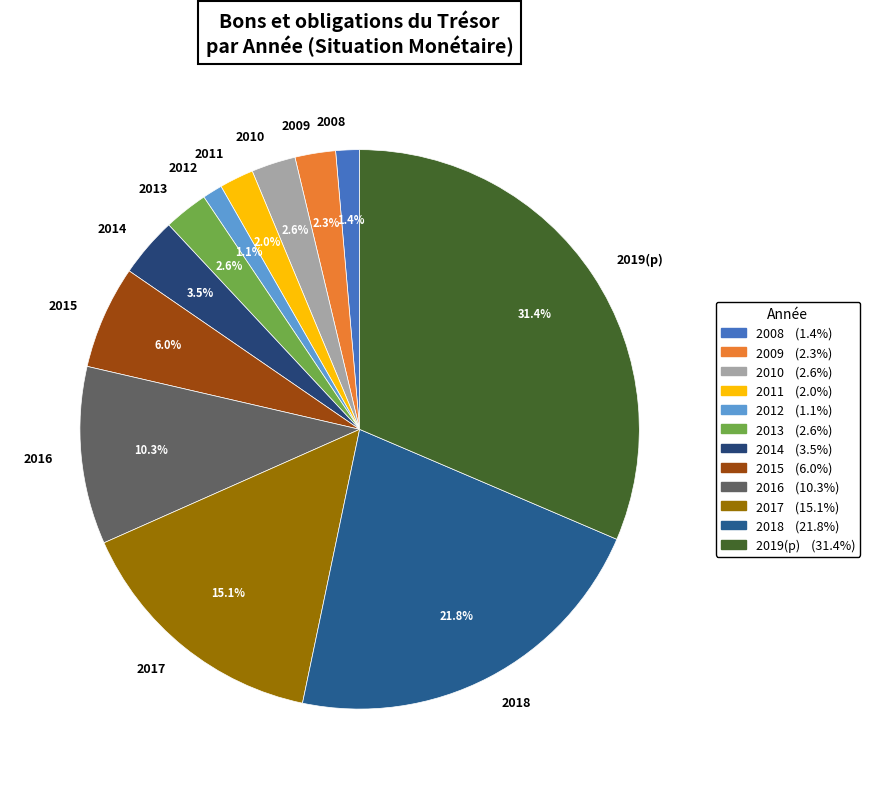

Do 2015 and 2014 together represent more than half of the pie?

No